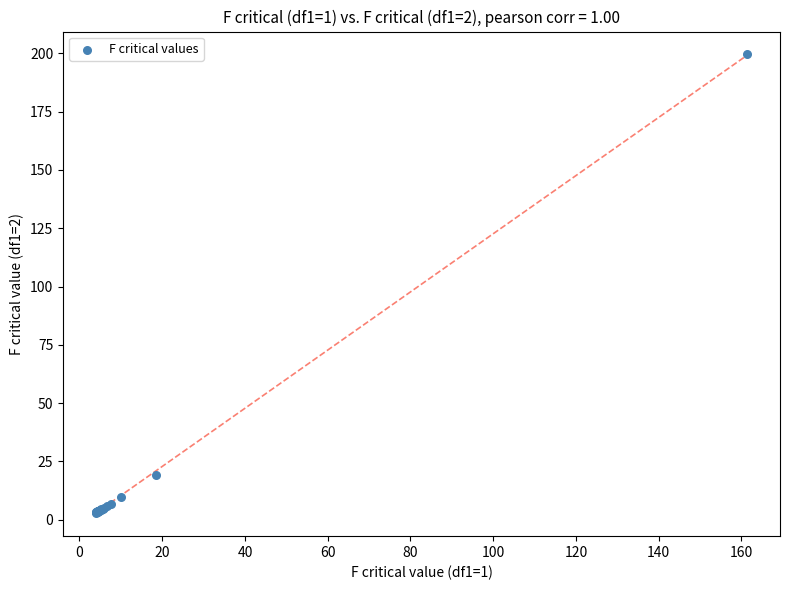

What Y value in the scatter plot is closest to 101?

19.0